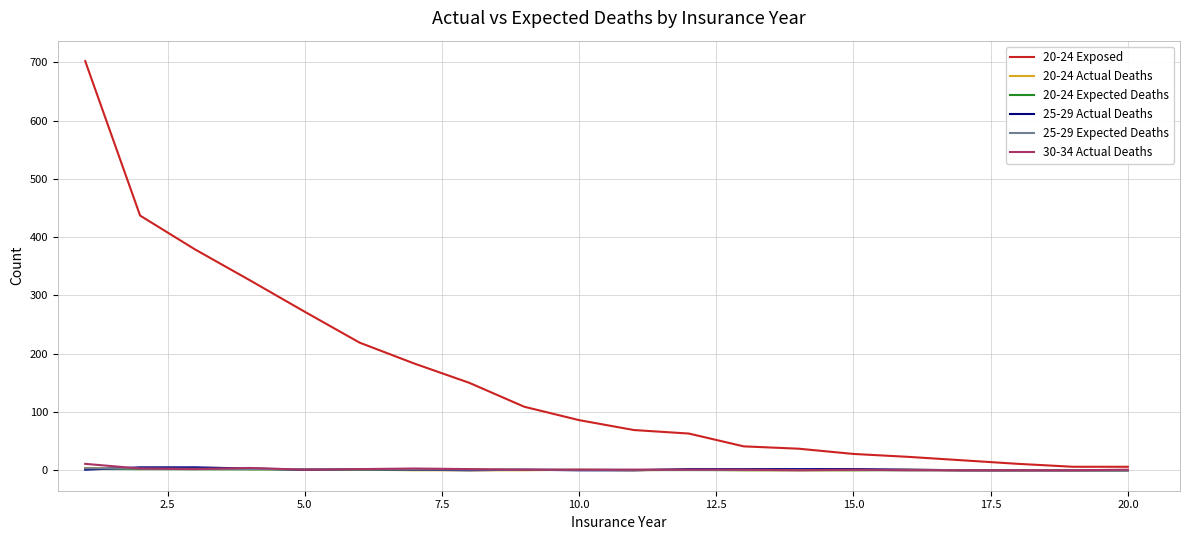

Which series ends up on top after the final intersection of 20-24 Expected Deaths and 25-29 Actual Deaths?

20-24 Expected Deaths